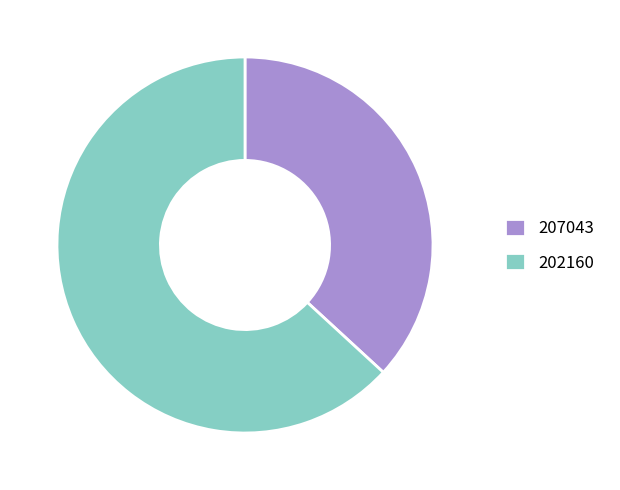

Rank the categories by value from lowest to highest.

207043, 202160